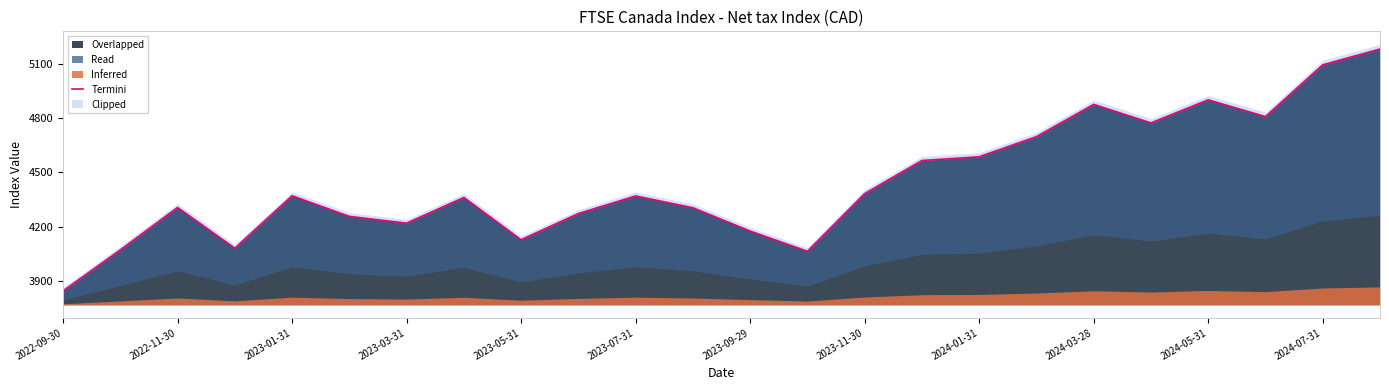

What is the minimum value for Overlapped?

3843.5